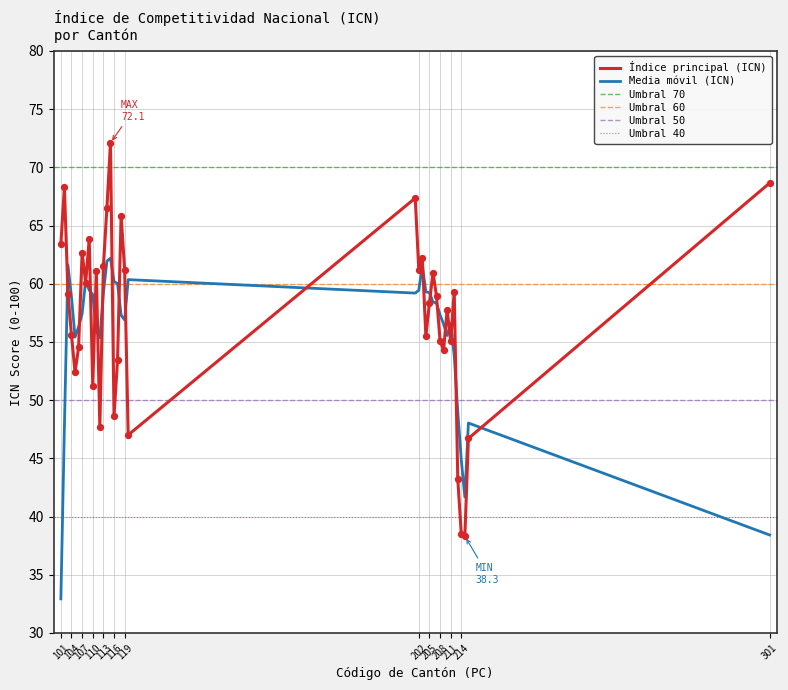

What is the lowest value of the Media móvil (ICN) series?

32.9